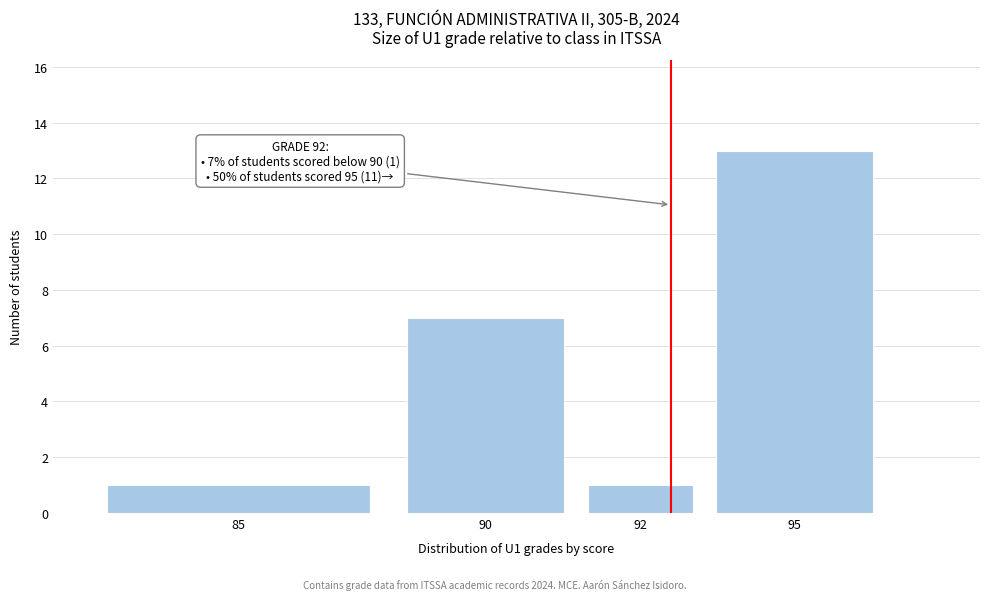

Reading left to right, transcribe all the data shown in this chart.

85=1	90=7	92=1	95=13